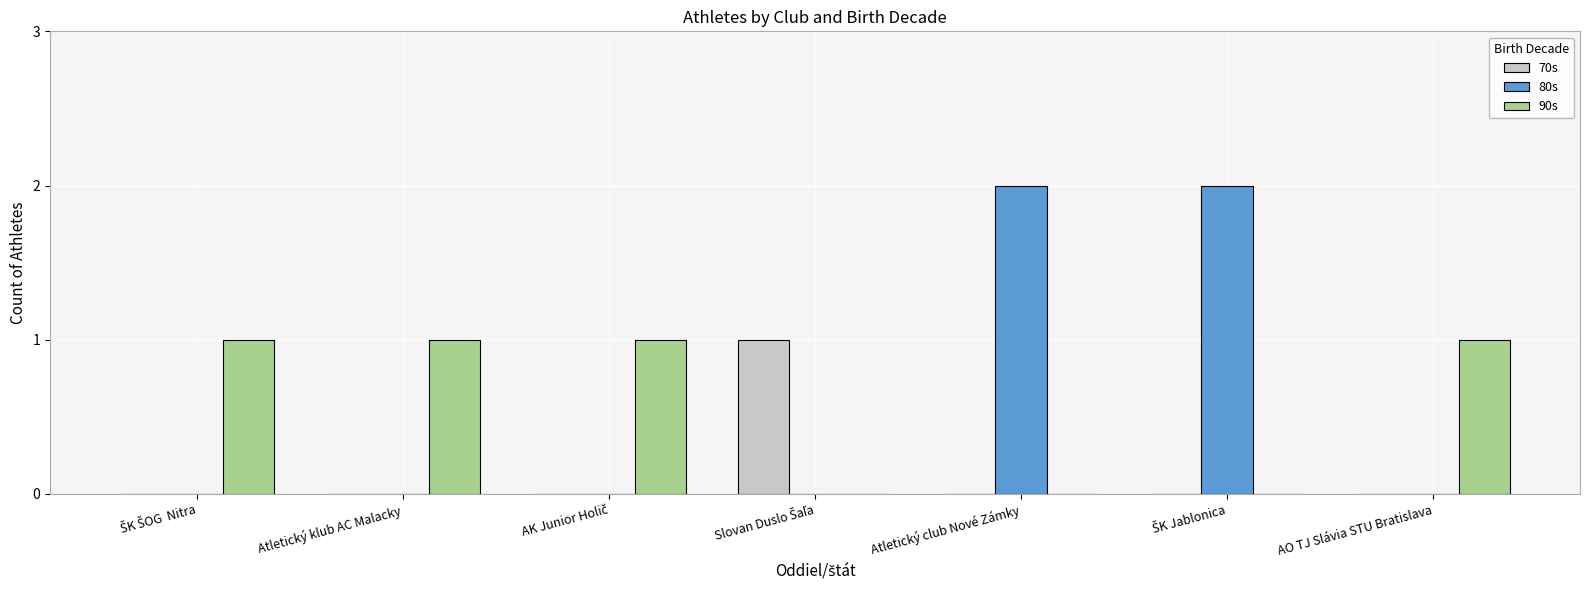

What is the sum of all 80s values?

4